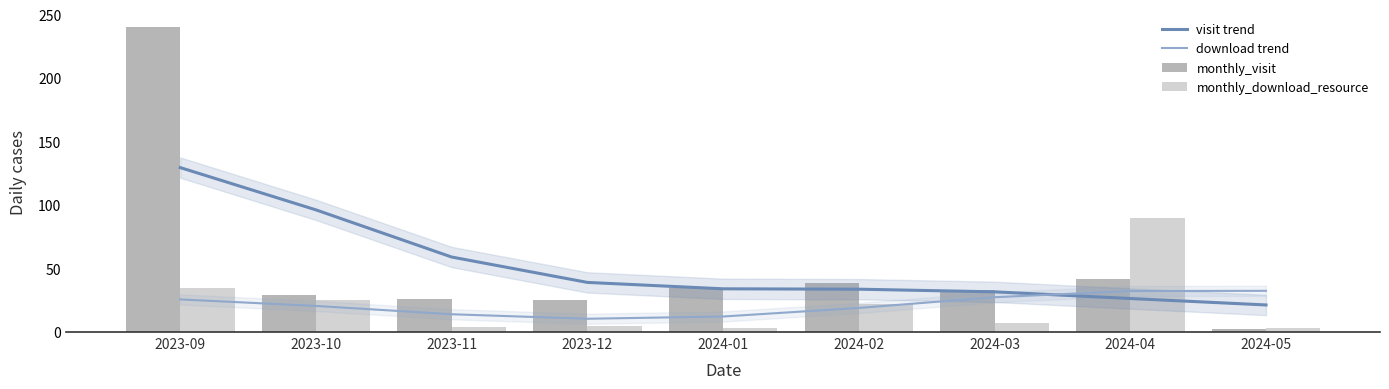

What is the difference between the maximum and minimum values in the download trend series?

22.0